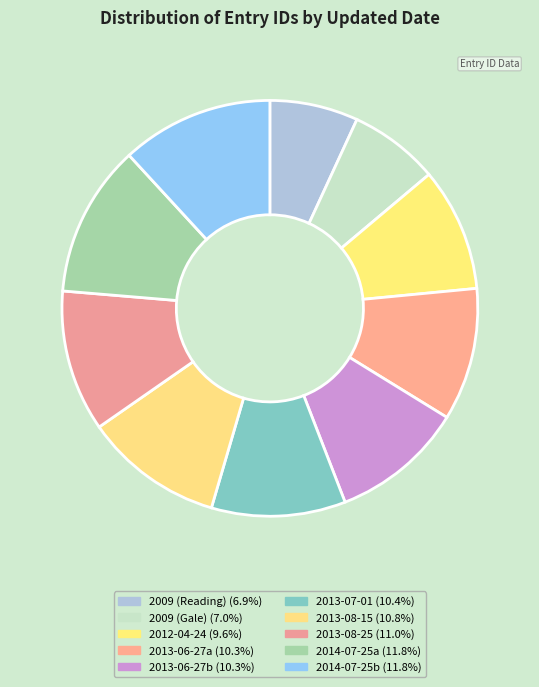

How many segments does this pie chart have?

10